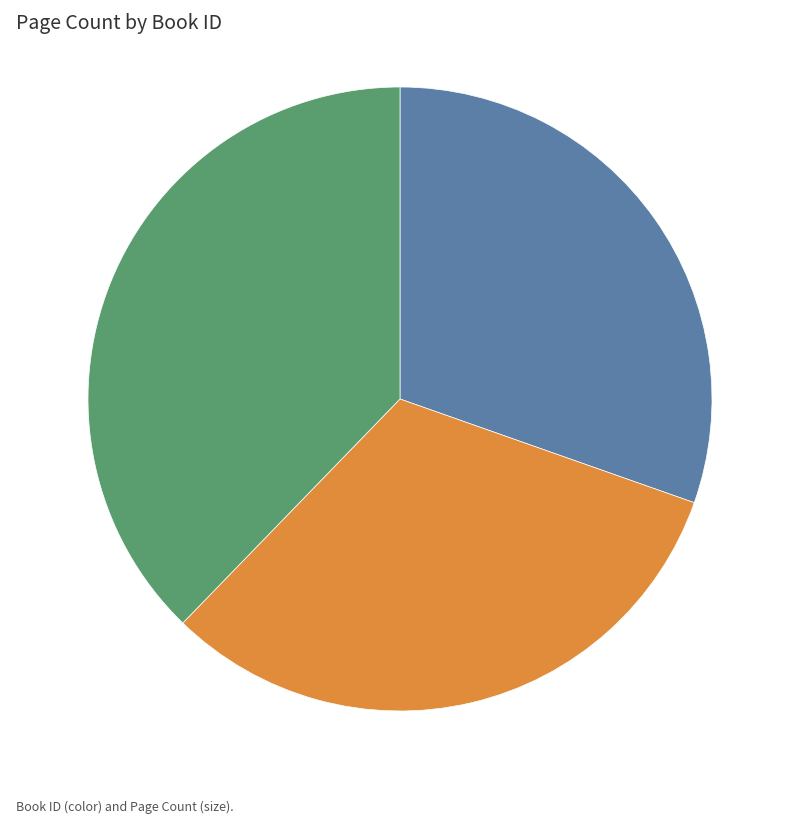

The 15167 slice represents 44% of the pie. True or false?

False